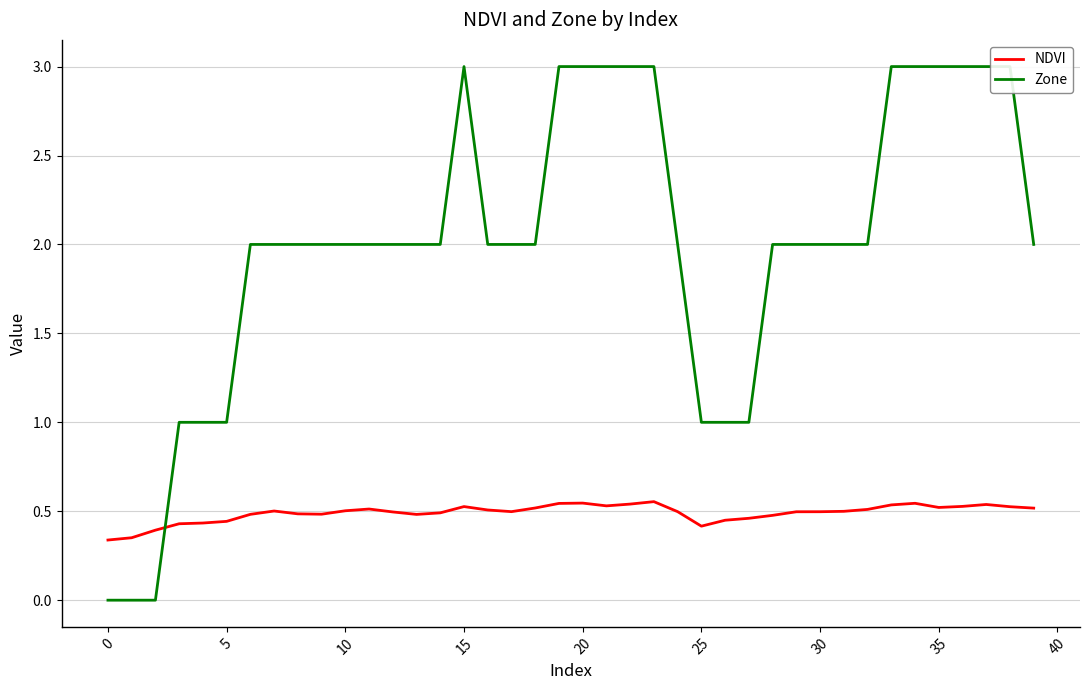

What is the difference between the second highest and second lowest values in the NDVI series?

0.2